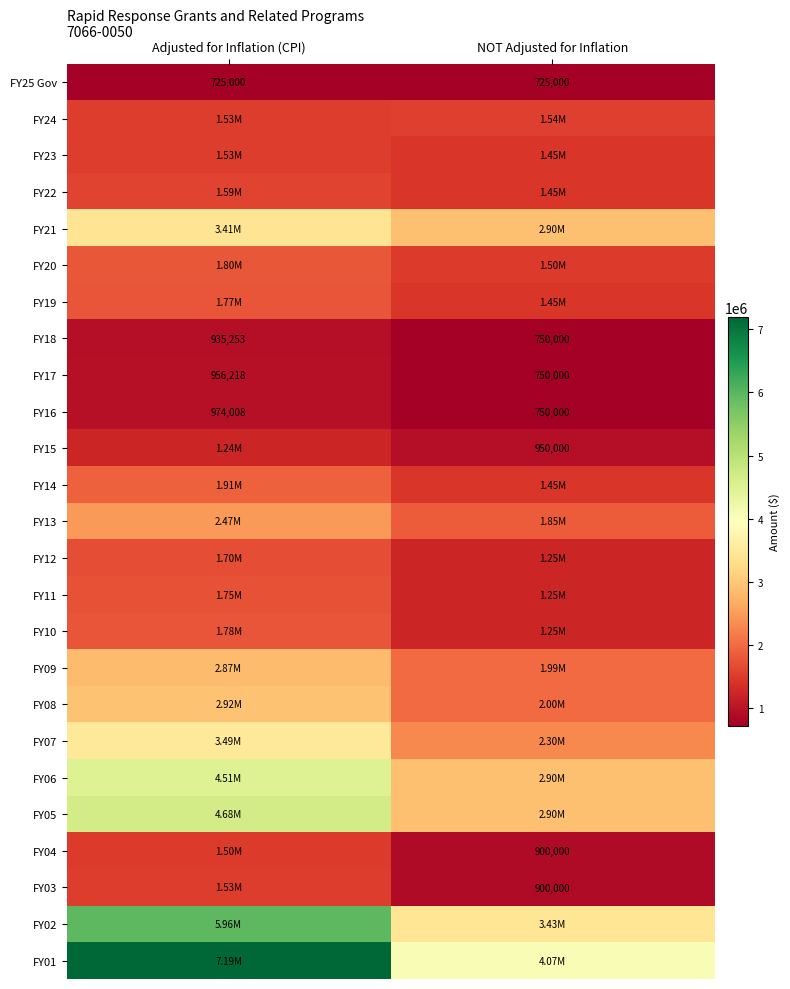

Which series has the largest range (max minus min)?

FY01